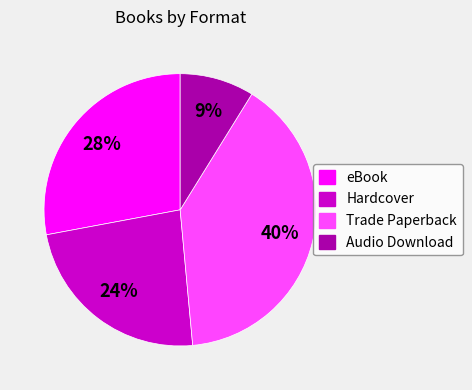

Is Hardcover the majority of the pie?

No